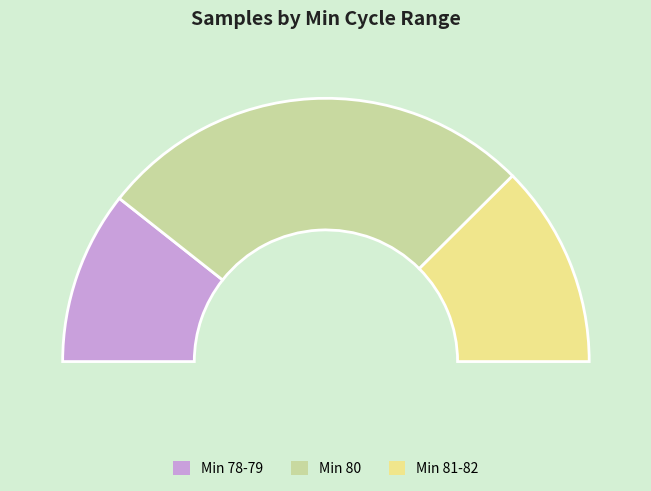

Which category has the biggest portion of the pie?

80